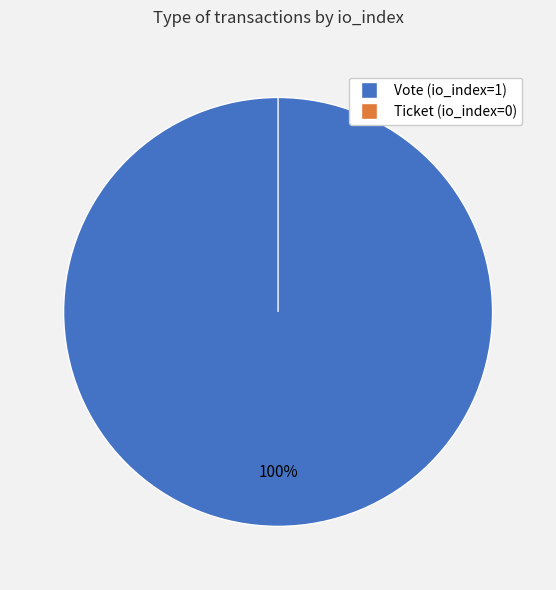

The Ticket (io_index=0) slice represents 0% of the pie. True or false?

True